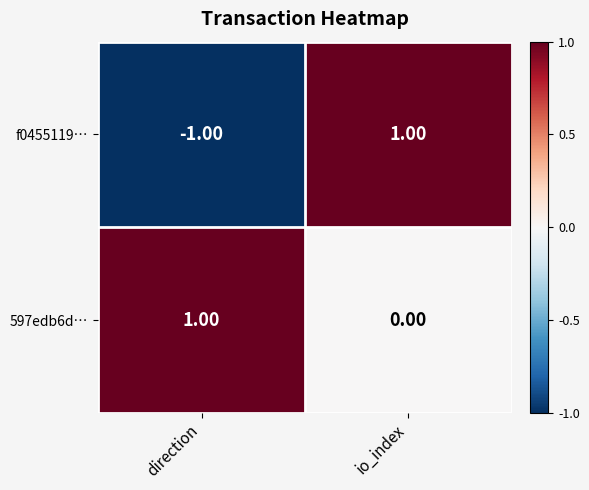

How many distinct data groups are displayed?

2